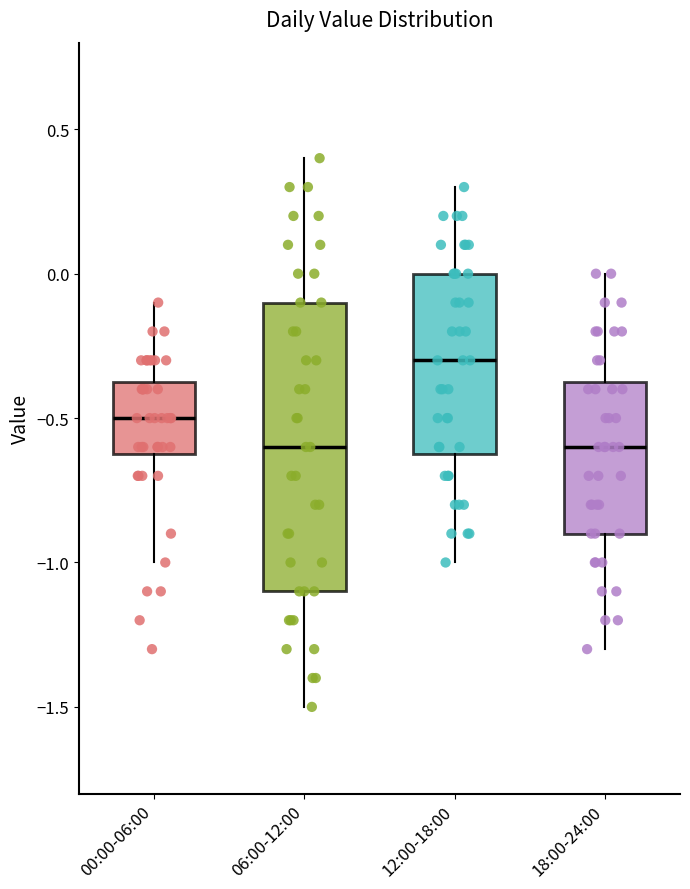

Where does the upper whisker of the box for 00:00-06:00 end on the y-axis? The values are not printed on the chart, so give them approximately, as read against the axis.

-0.10